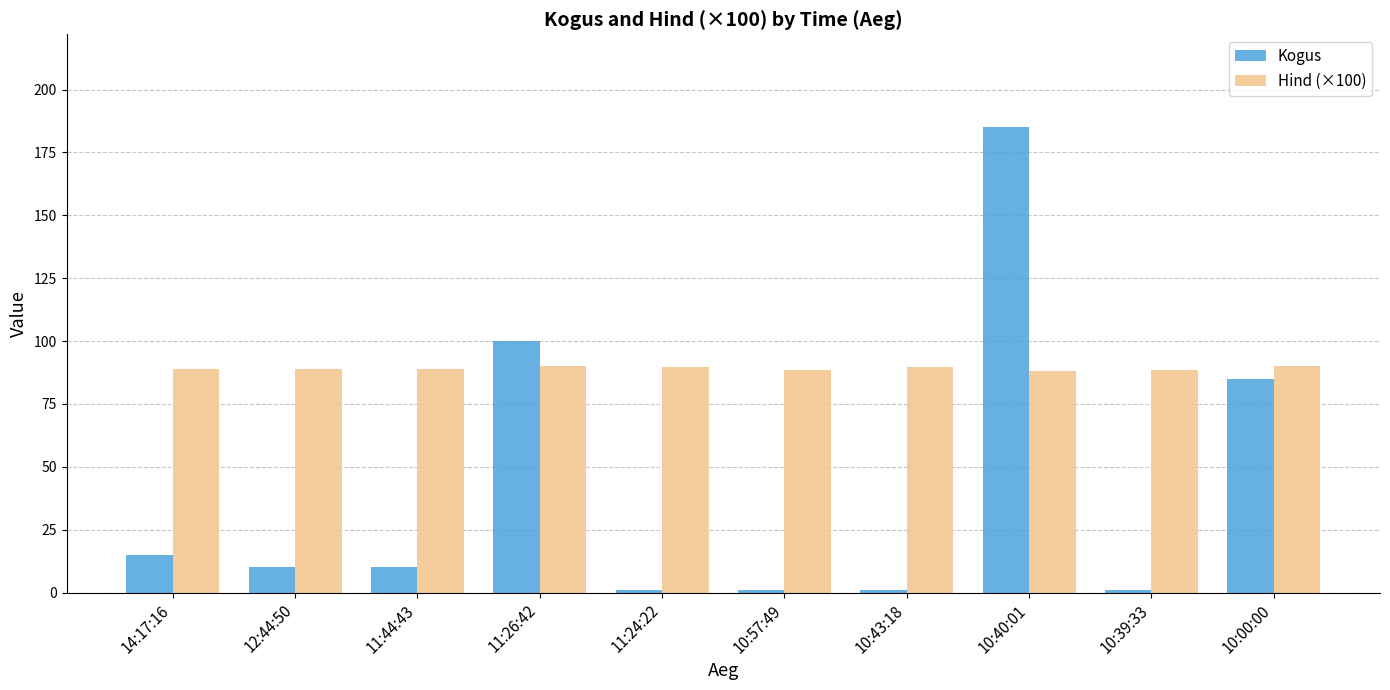

How many bars are there in total?

20